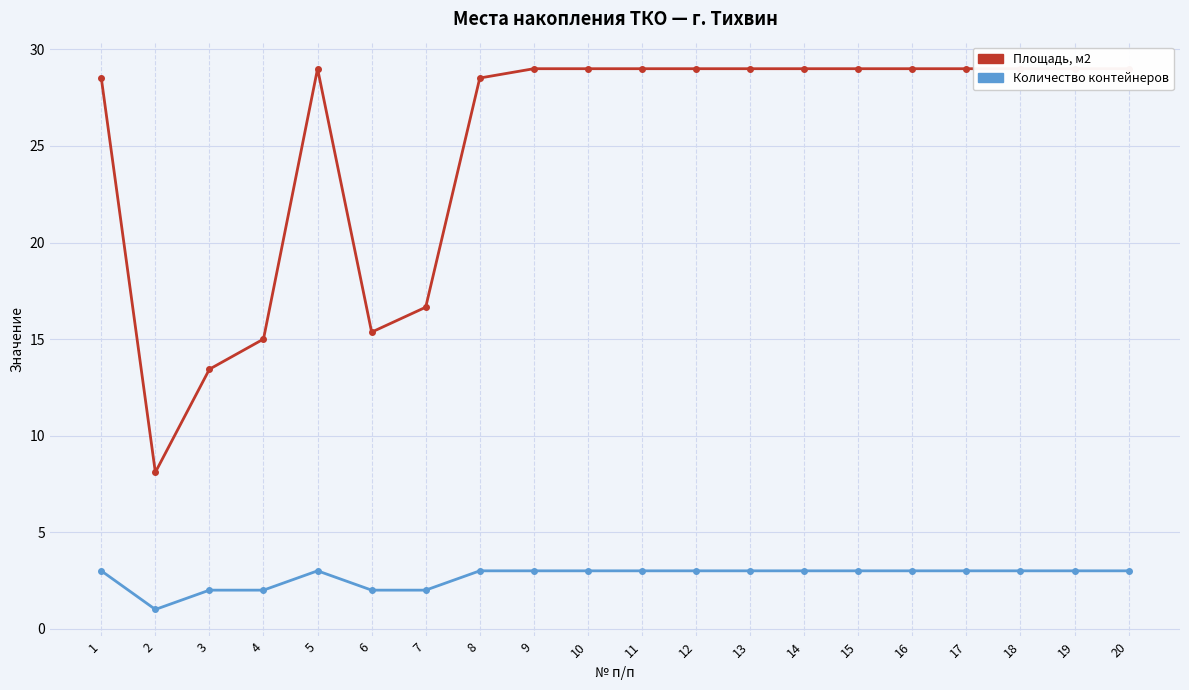

Which category has the lowest value across all series?

2